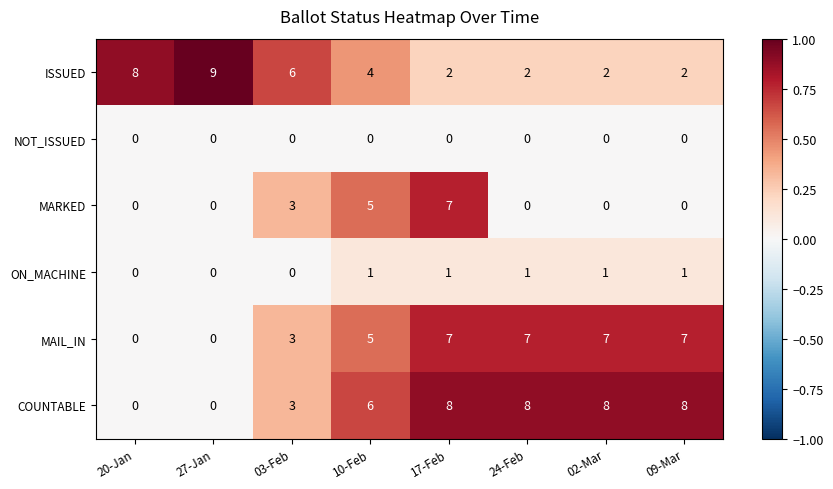

Is it true that MARKED equals 0 at 24-Feb?

True